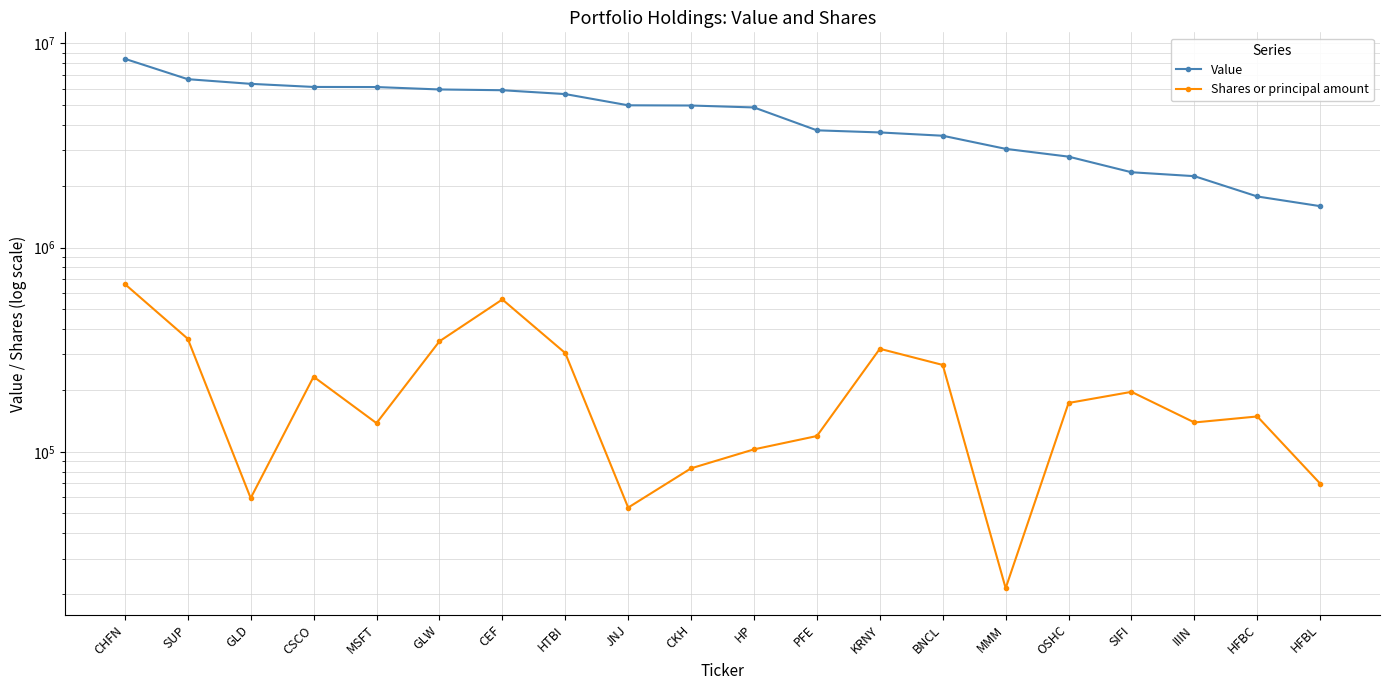

How many data points in Value are less than 4962000?

10